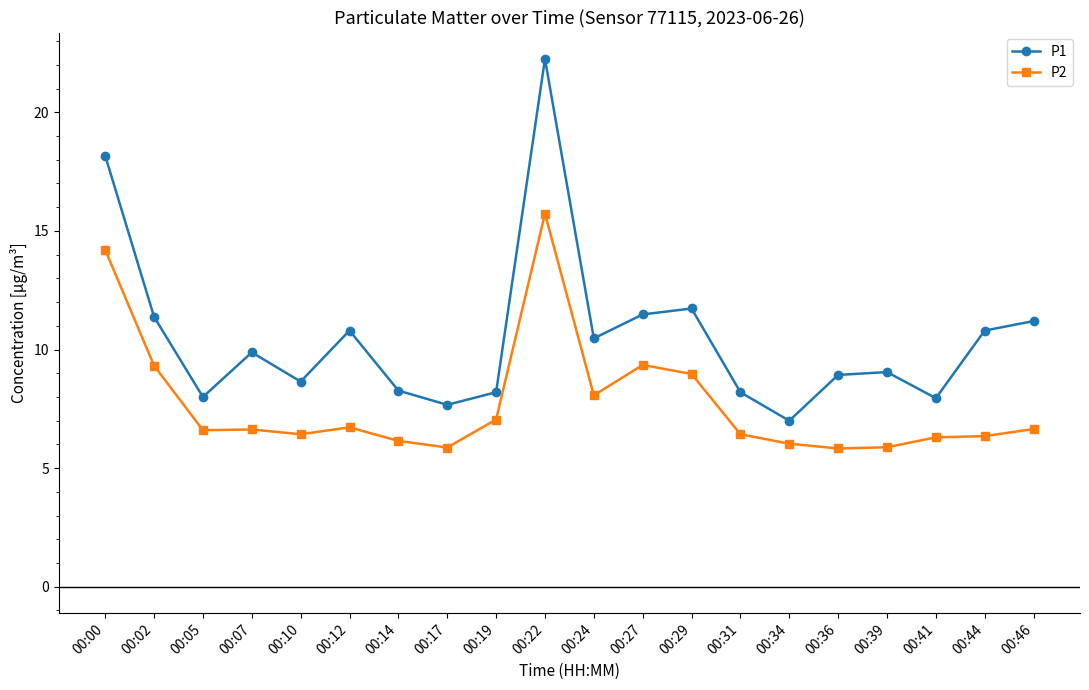

True or false: P2 and P1 cross at least once.

False